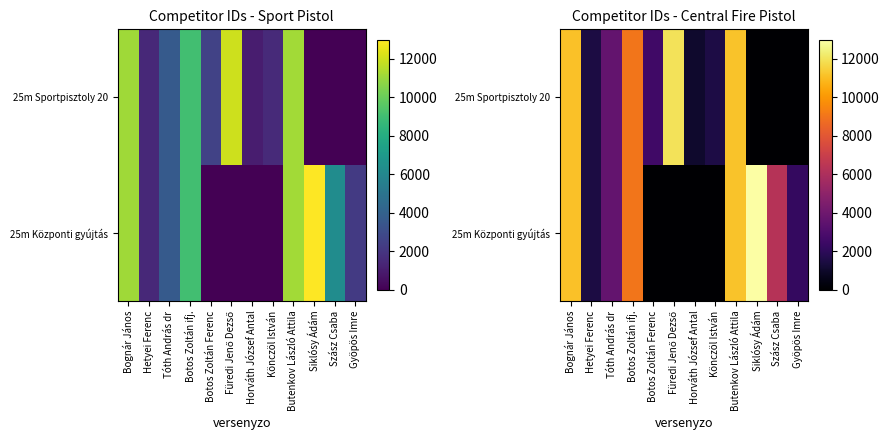

What is the greatest value displayed?

12952